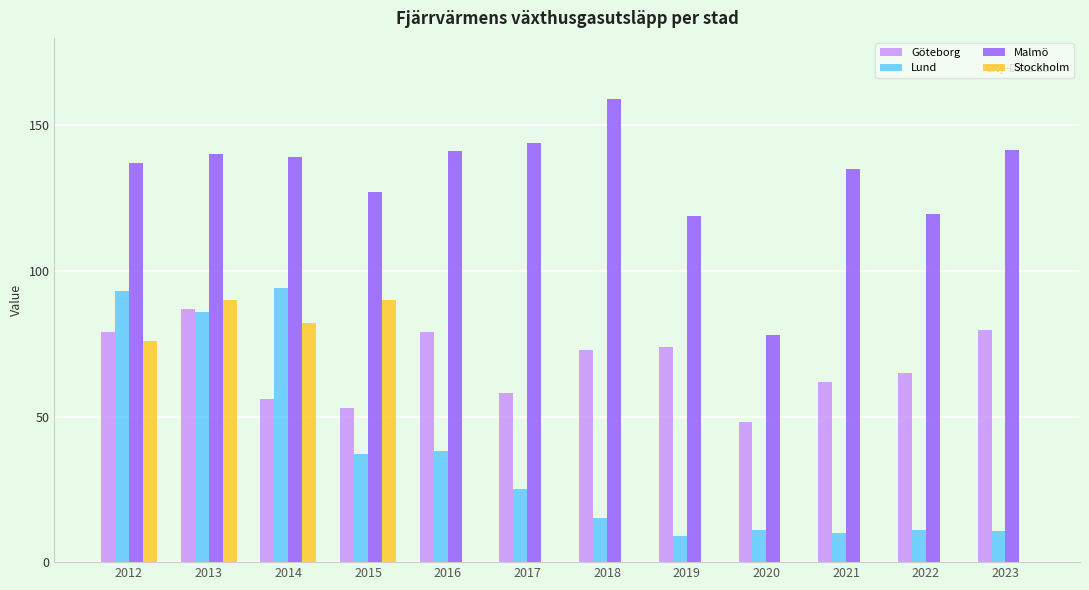

True or false: Malmö has a value of 221.4 at 2021.

False